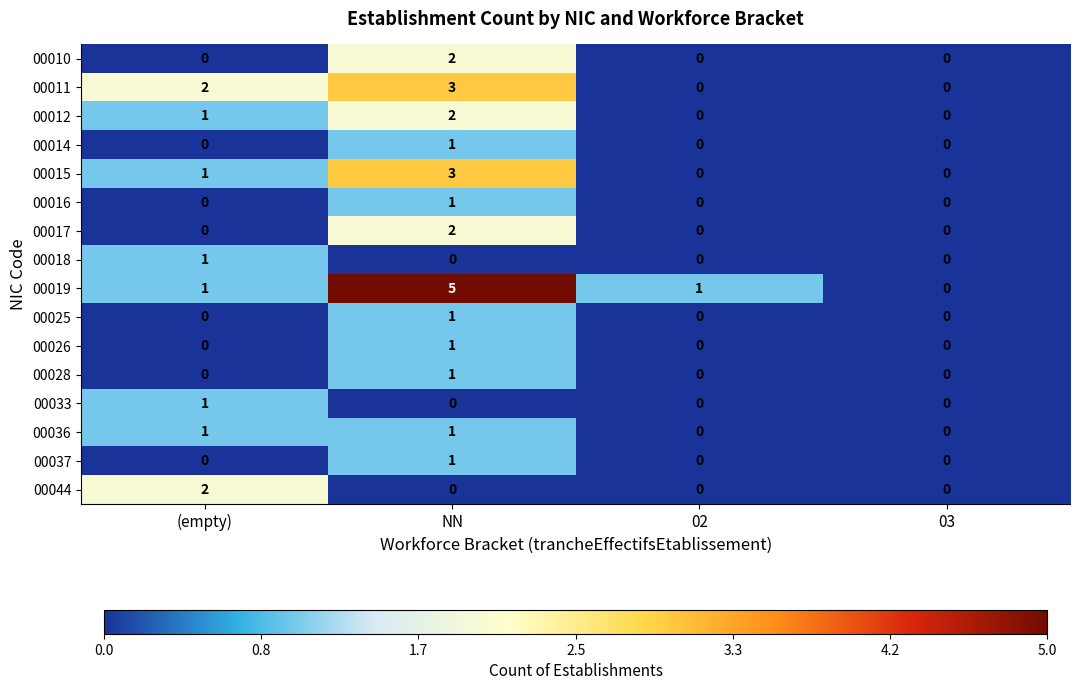

Which series has the largest total across all categories?

00019